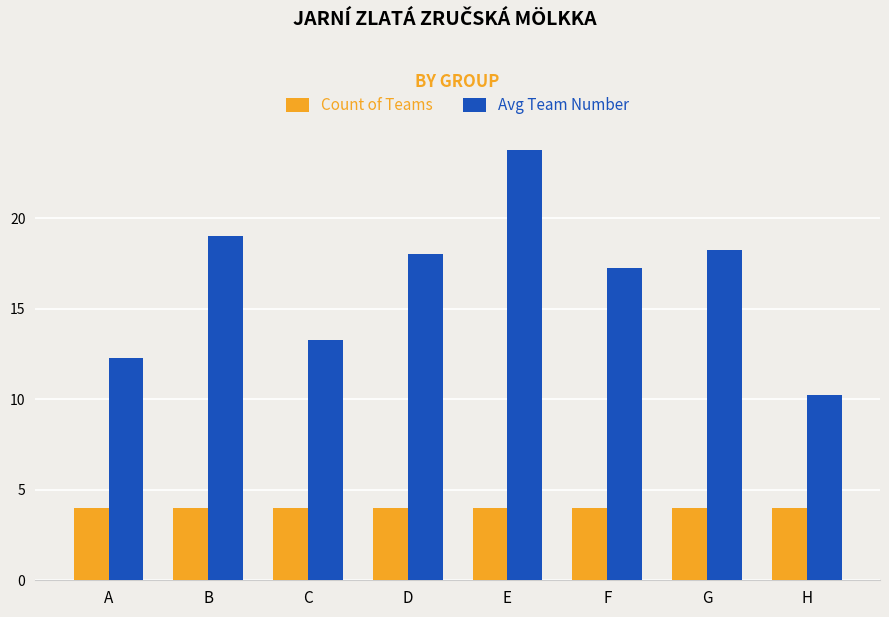

What are all the series names shown in the legend?

Count of Teams, Avg Team Number